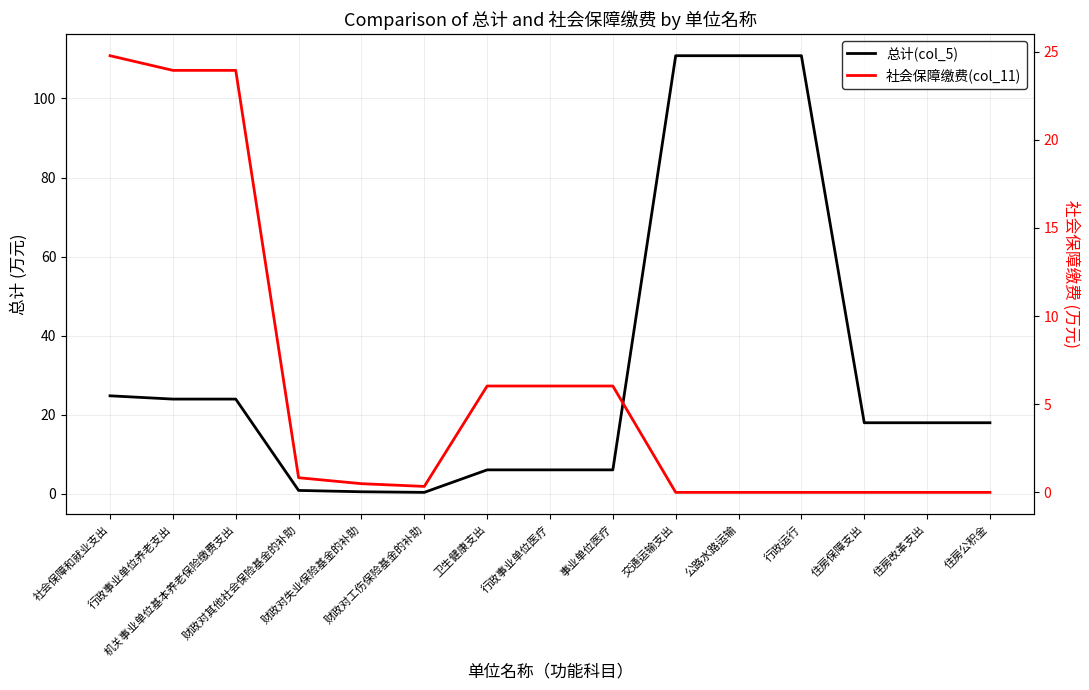

Between 社会保障和就业支出 and 事业单位医疗, which is larger?

社会保障和就业支出